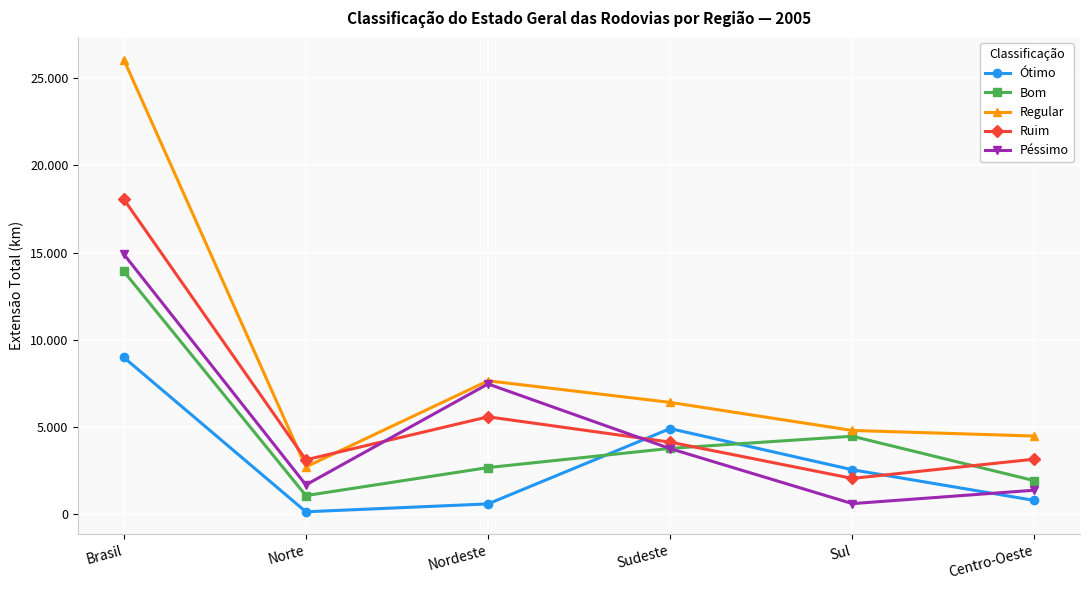

Where does the Bom series first go above 3778?

Brasil